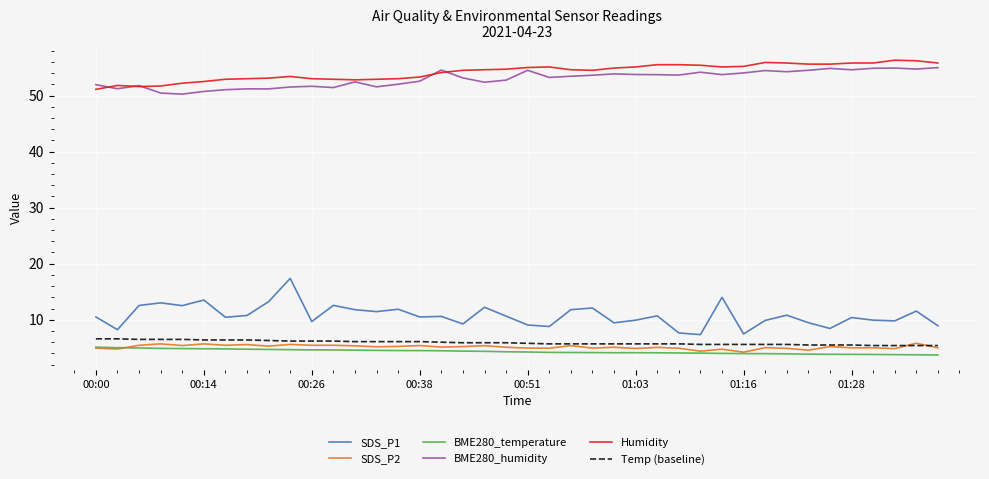

What is the maximum value shown in the chart?

56.3